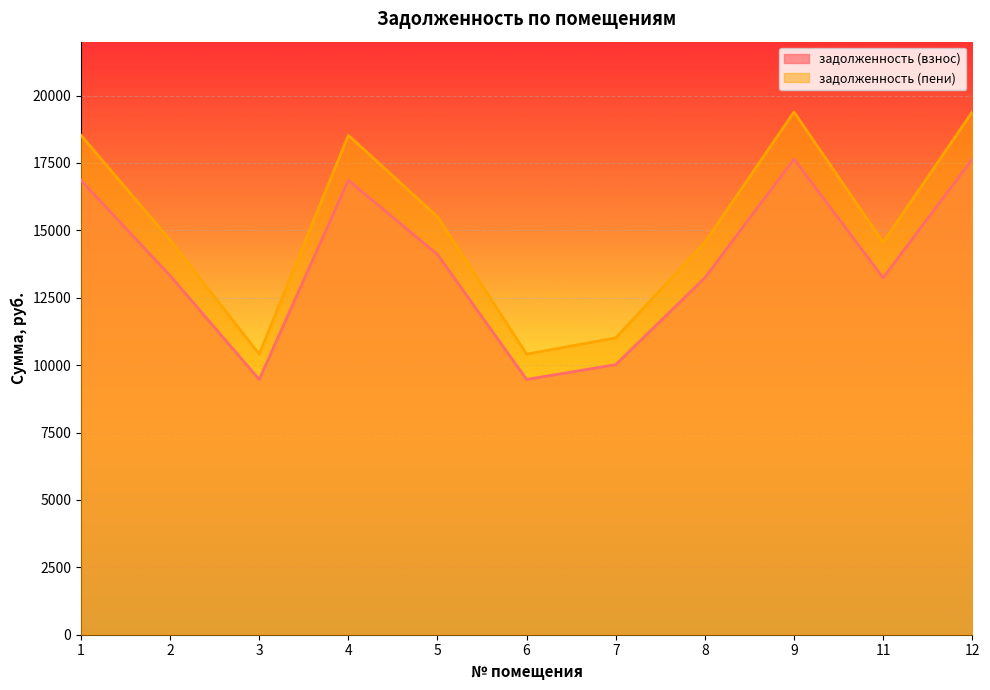

What is the greatest value displayed?

19391.3